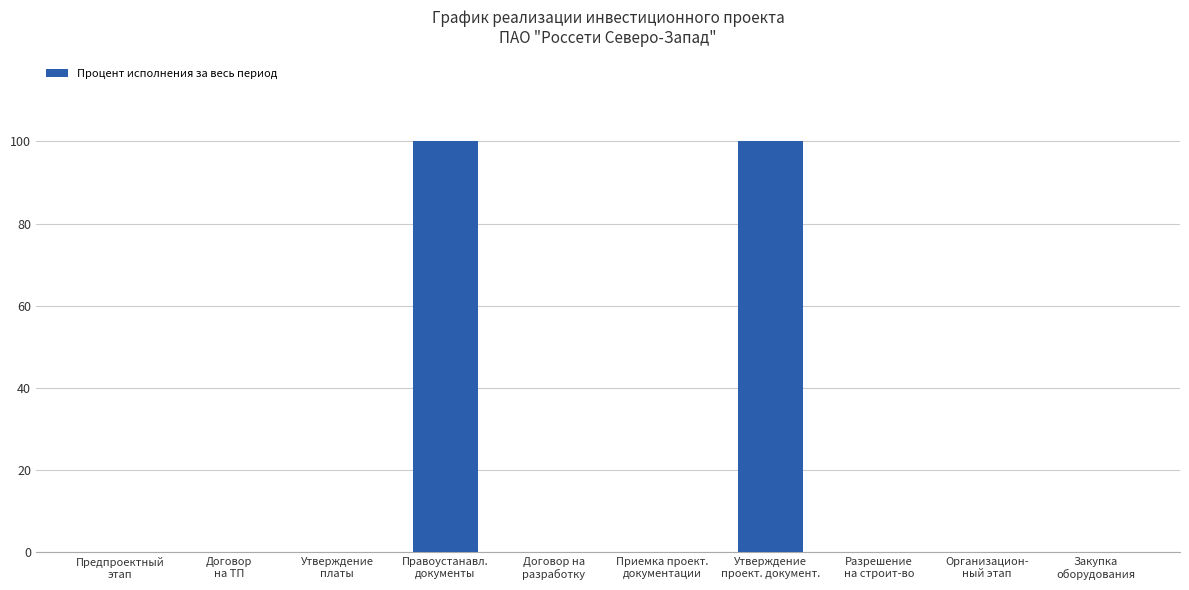

What is the maximum value shown in the chart?

100